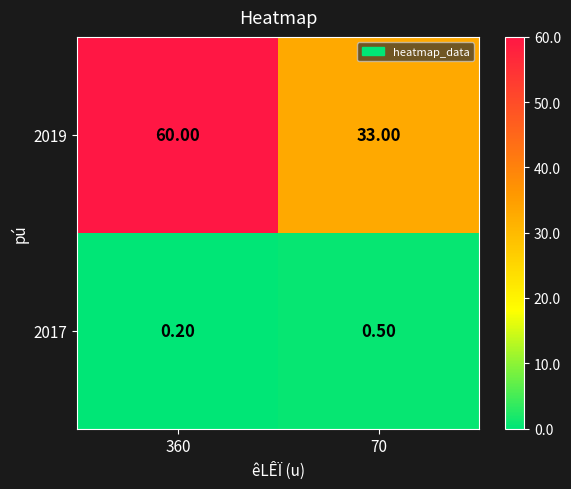

What is the sum of the 2017 values at 360 and 70?

0.7